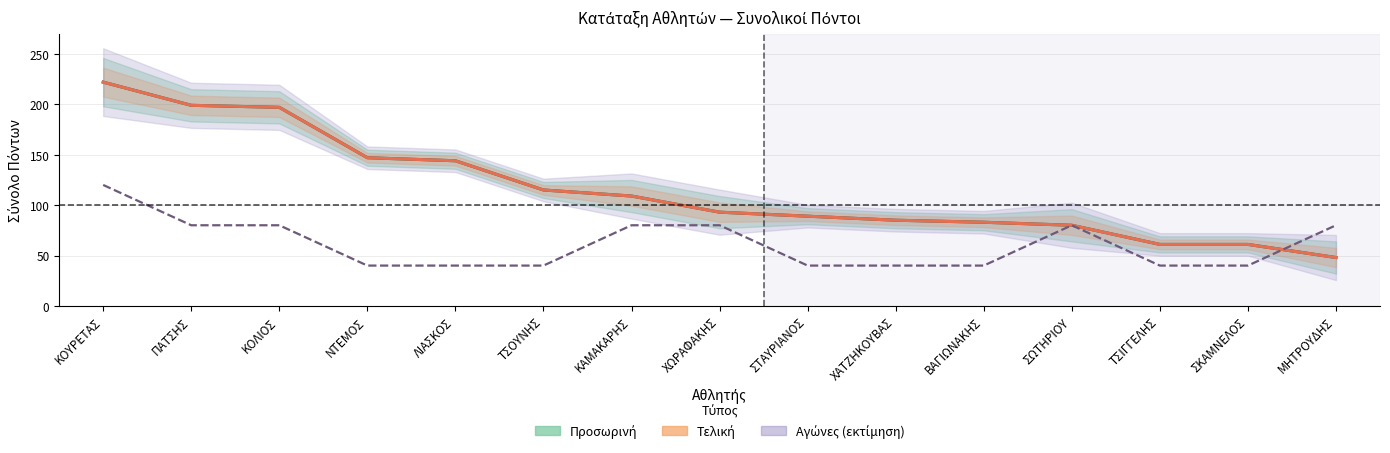

What is the label of the 4th point from the right?

ΣΩΤΗΡΙΟΥ